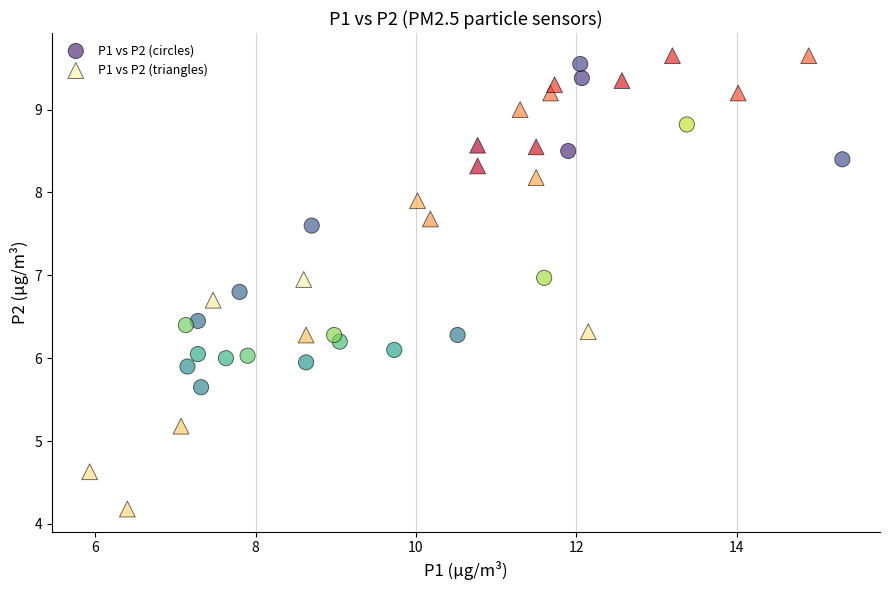

Which series has the widest spread of Y values?

P1 vs P2 (triangles)